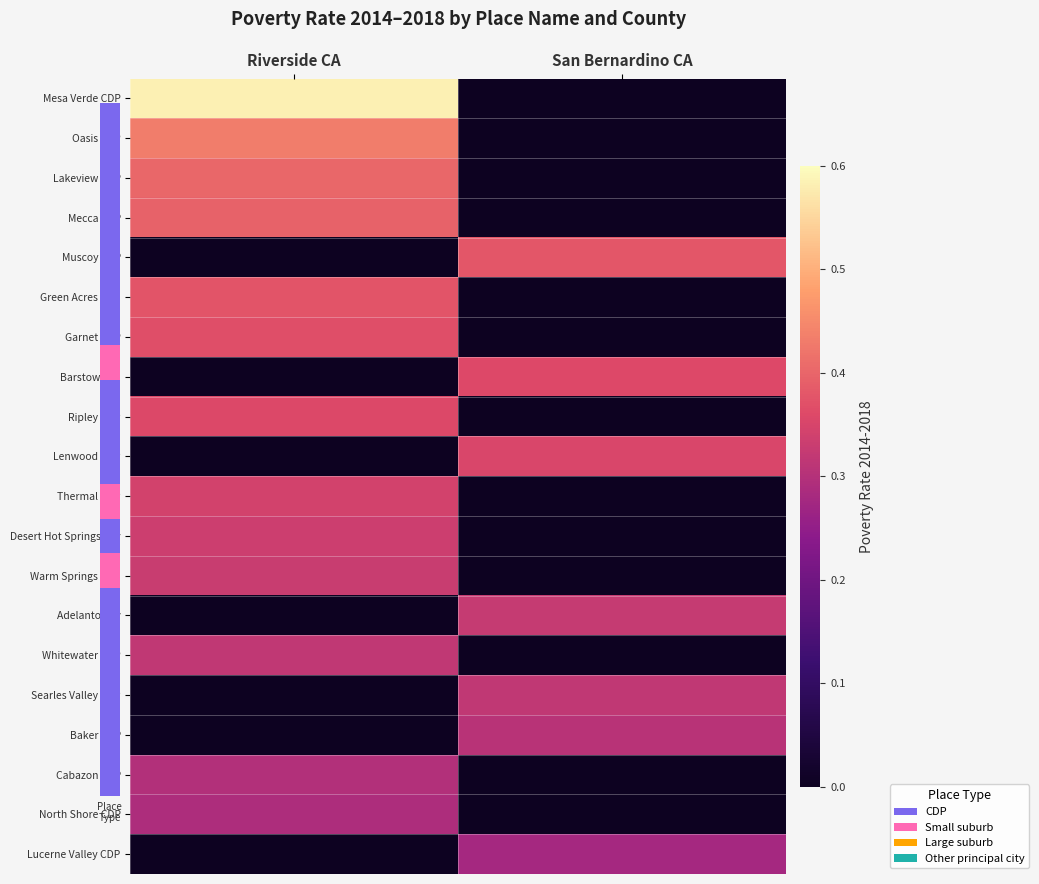

Which series has the largest range (max minus min)?

Mesa Verde CDP